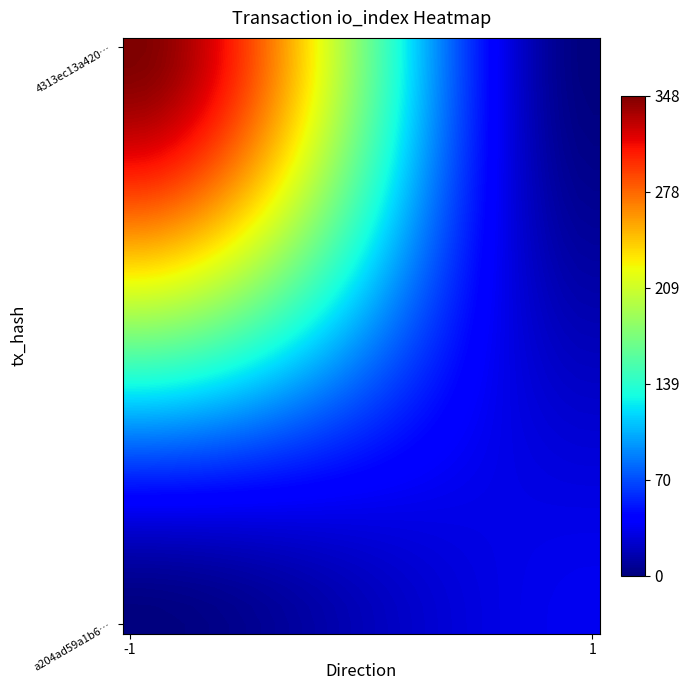

How many categories are shown in the chart?

32